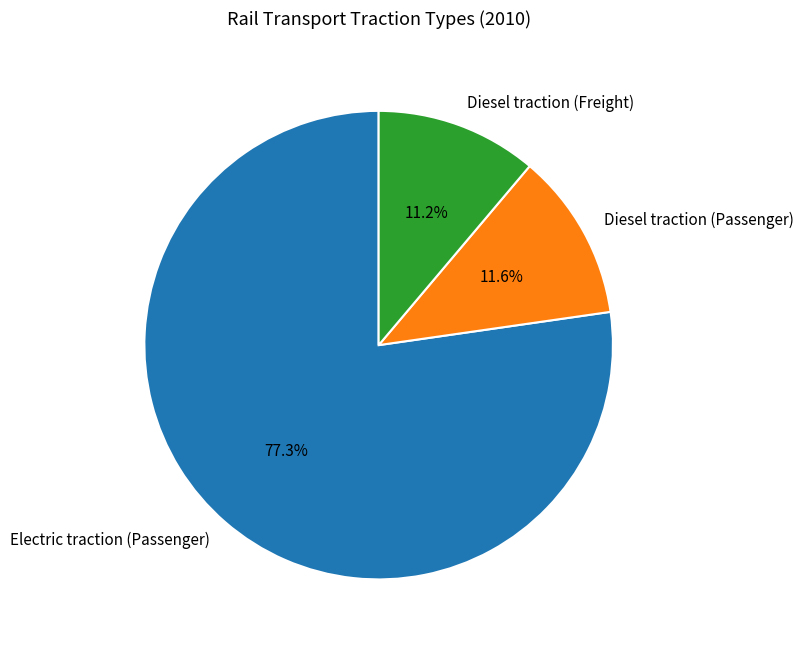

The Electric traction (Passenger) slice represents 90% of the pie. True or false?

False